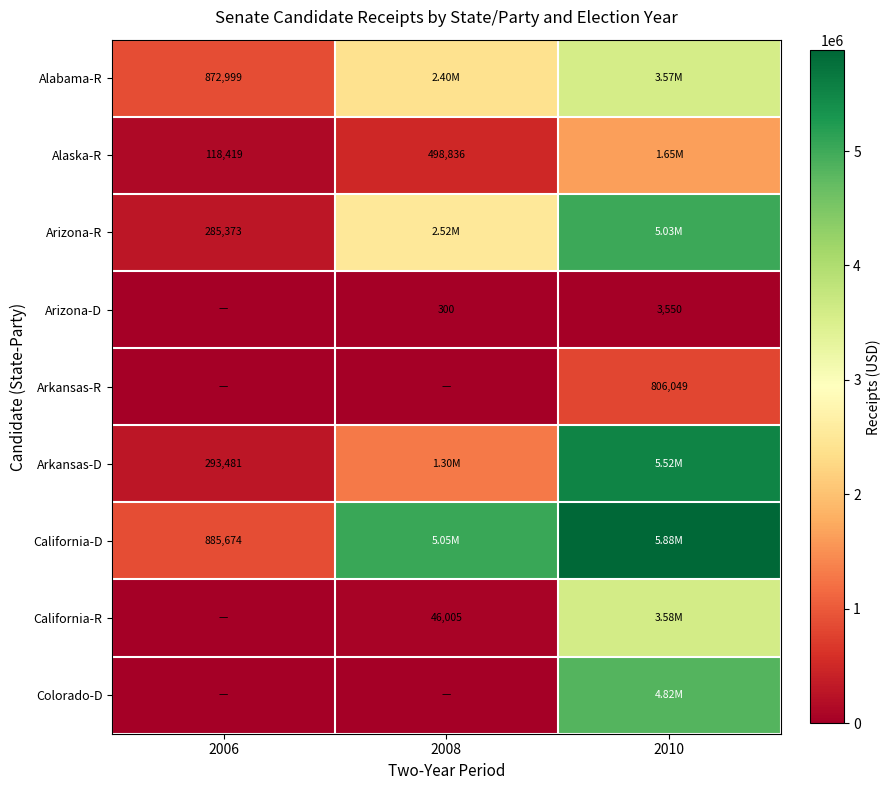

Is the value of Arizona-D at 2008 greater than the value of Alaska-R at 2006?

No